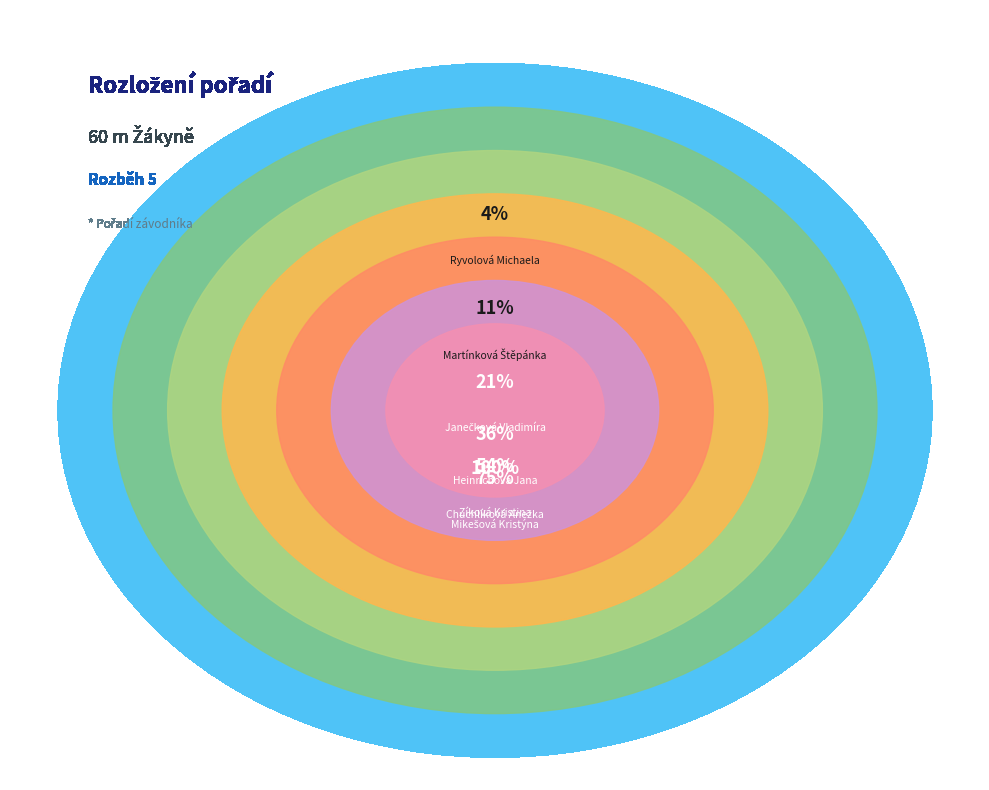

Between Martínková Štěpánka and Zíková Kristina, which is larger?

Zíková Kristina